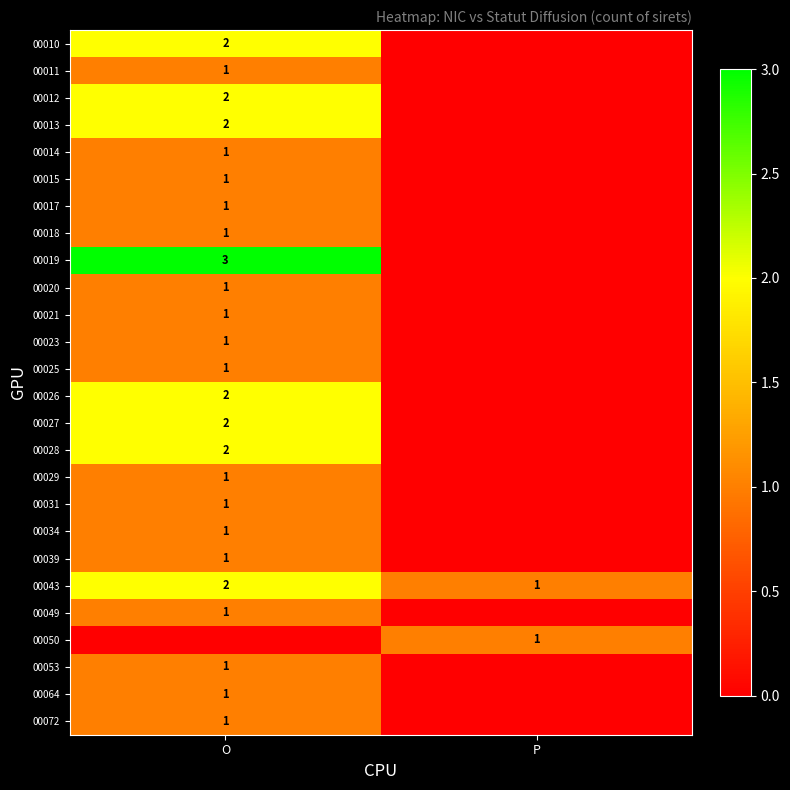

List the labels in order of 00043 value, smallest first.

P, O